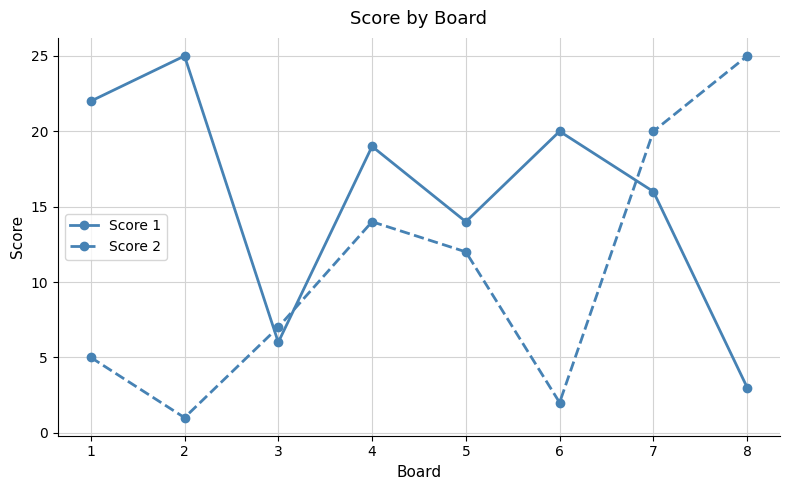

What is the value of the Score 1 point at the 5th from the left?

14